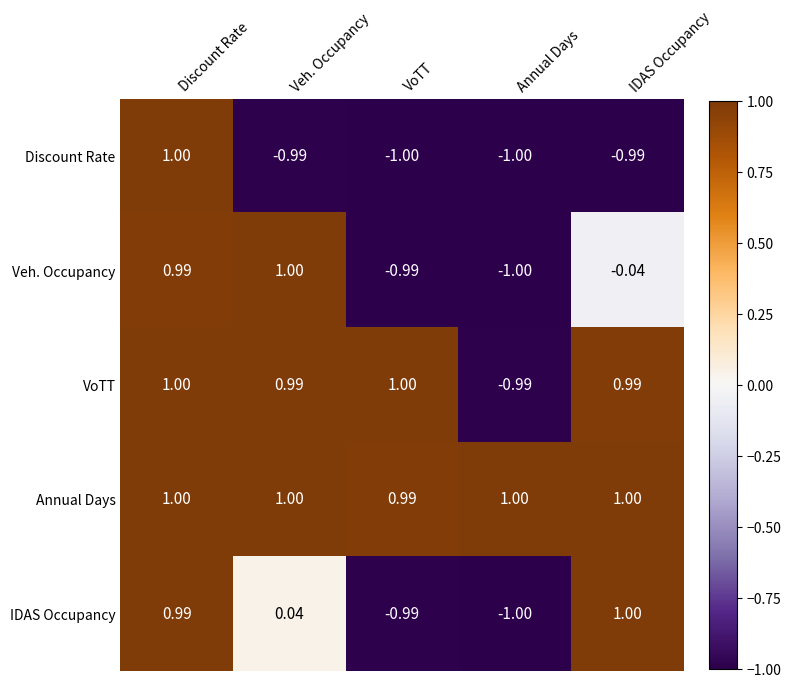

Count the number of categories in the chart.

5